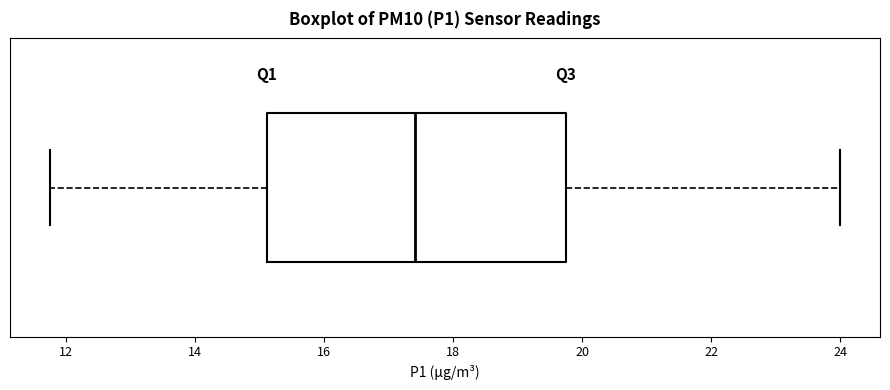

Transcribe this box plot: give where the median line is, the range the box spans, and where the two whiskers end, as read against the x-axis. The values are not printed on the chart, so give them approximately, as read against the axis.

median 17.4, box 15.2 to 19.8, whiskers 11.8 to 24.0